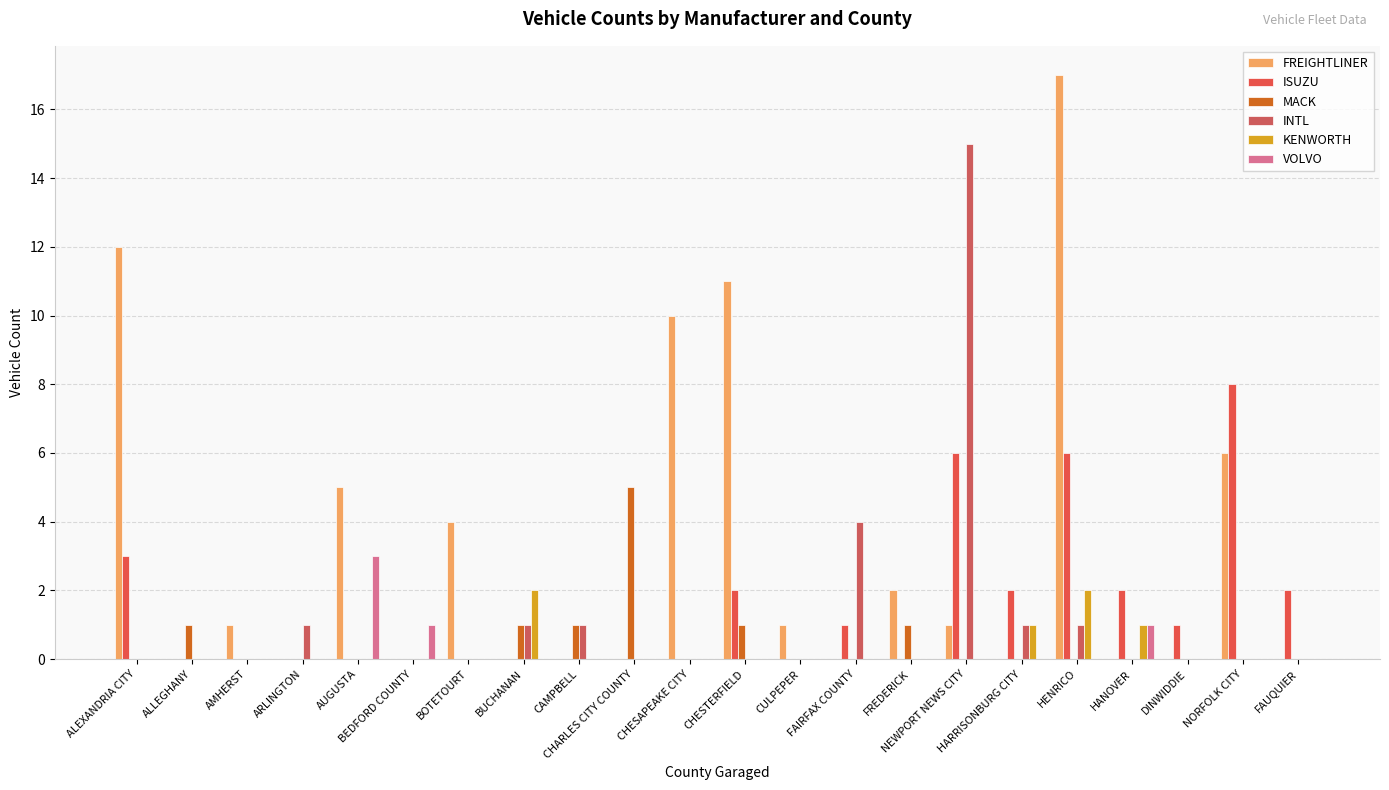

List the labels in order of ISUZU value, largest first.

NORFOLK CITY, NEWPORT NEWS CITY, HENRICO, ALEXANDRIA CITY, CHESTERFIELD, HARRISONBURG CITY, HANOVER, FAUQUIER, FAIRFAX COUNTY, DINWIDDIE, ALLEGHANY, AMHERST, ARLINGTON, AUGUSTA, BEDFORD COUNTY, BOTETOURT, BUCHANAN, CAMPBELL, CHARLES CITY COUNTY, CHESAPEAKE CITY, CULPEPER, FREDERICK